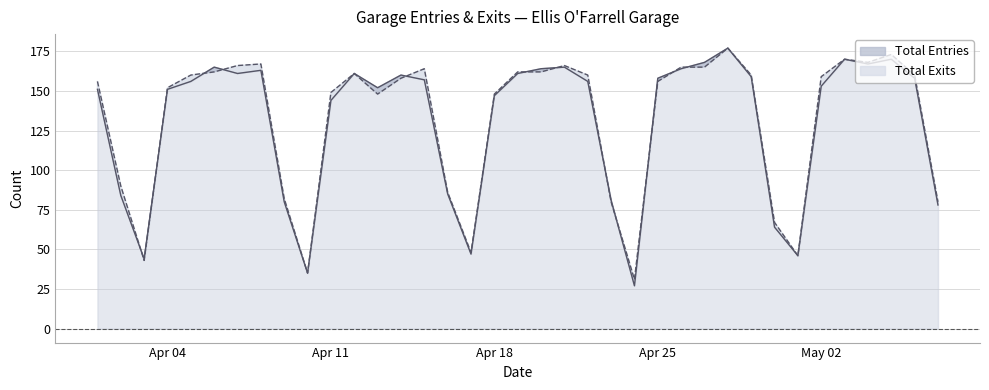

What is the approximate value of Total Exits at 4/5/2011, to the nearest 50?

150